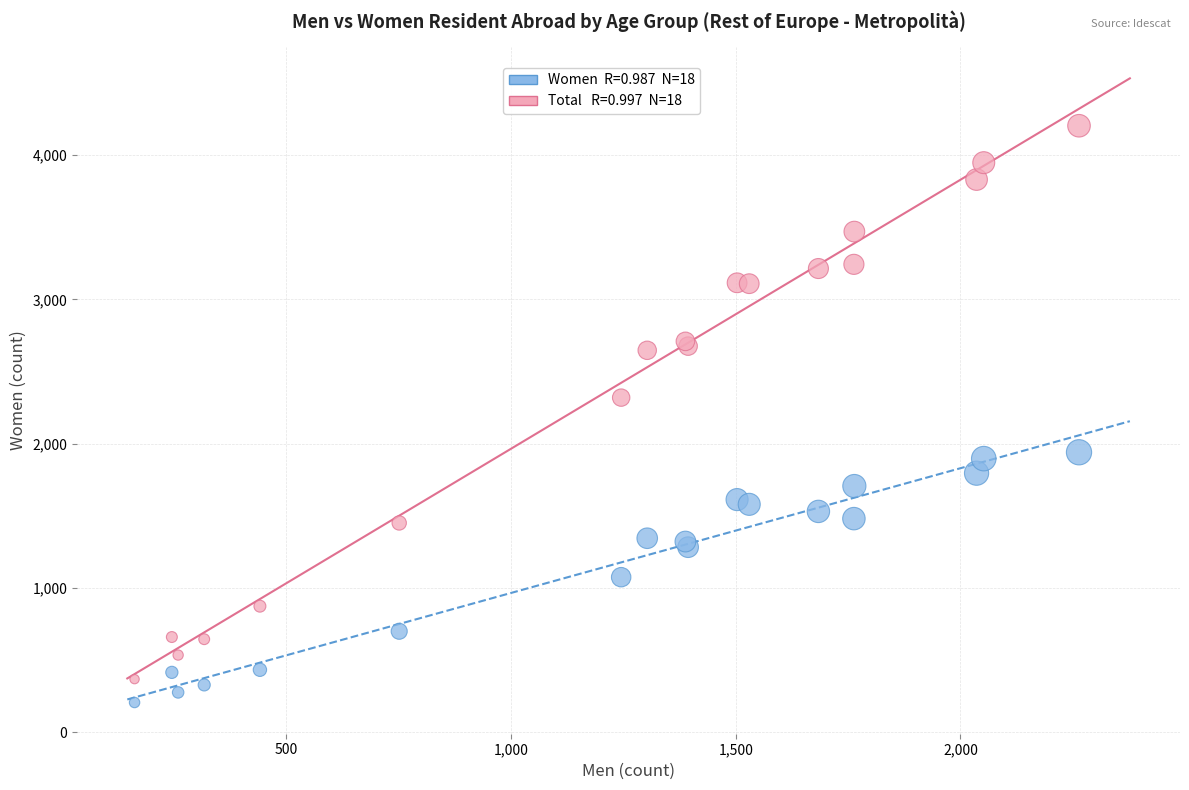

Across all series, what Y value is closest to 2204?

2319